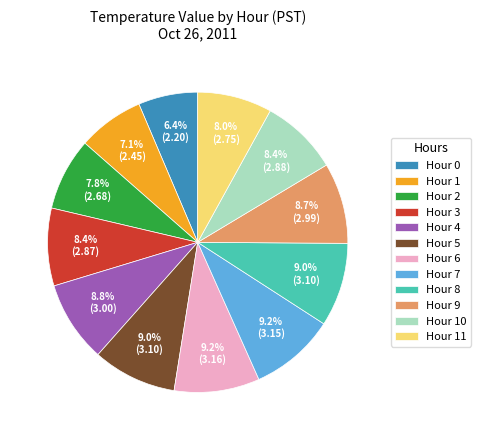

Does Hour 10 account for over 50% of the chart?

No